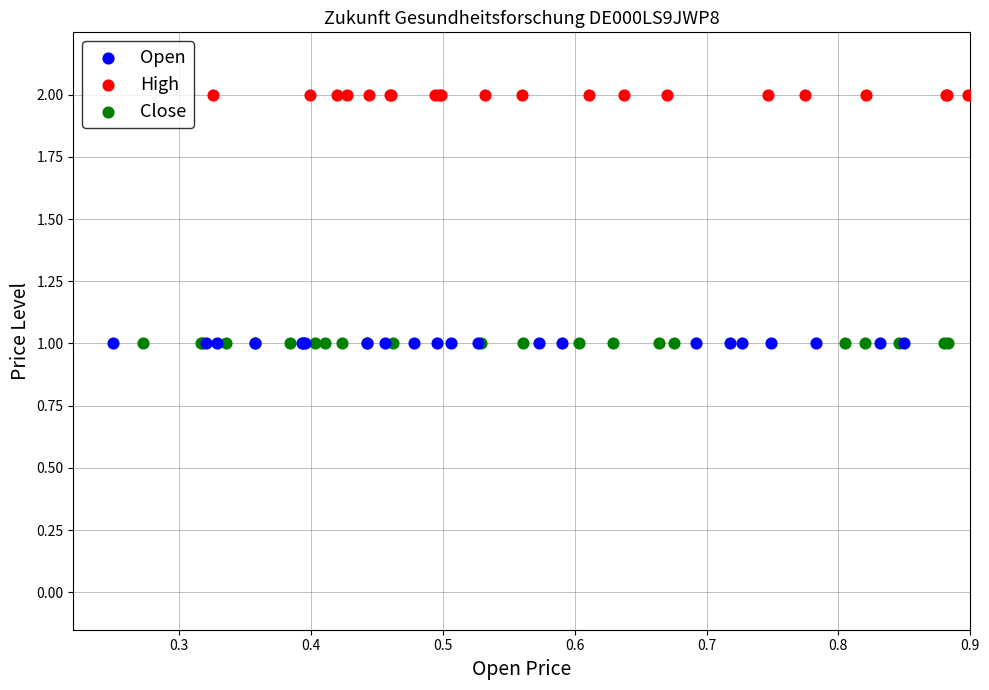

What are all the series names shown in the legend?

Open, High, Close